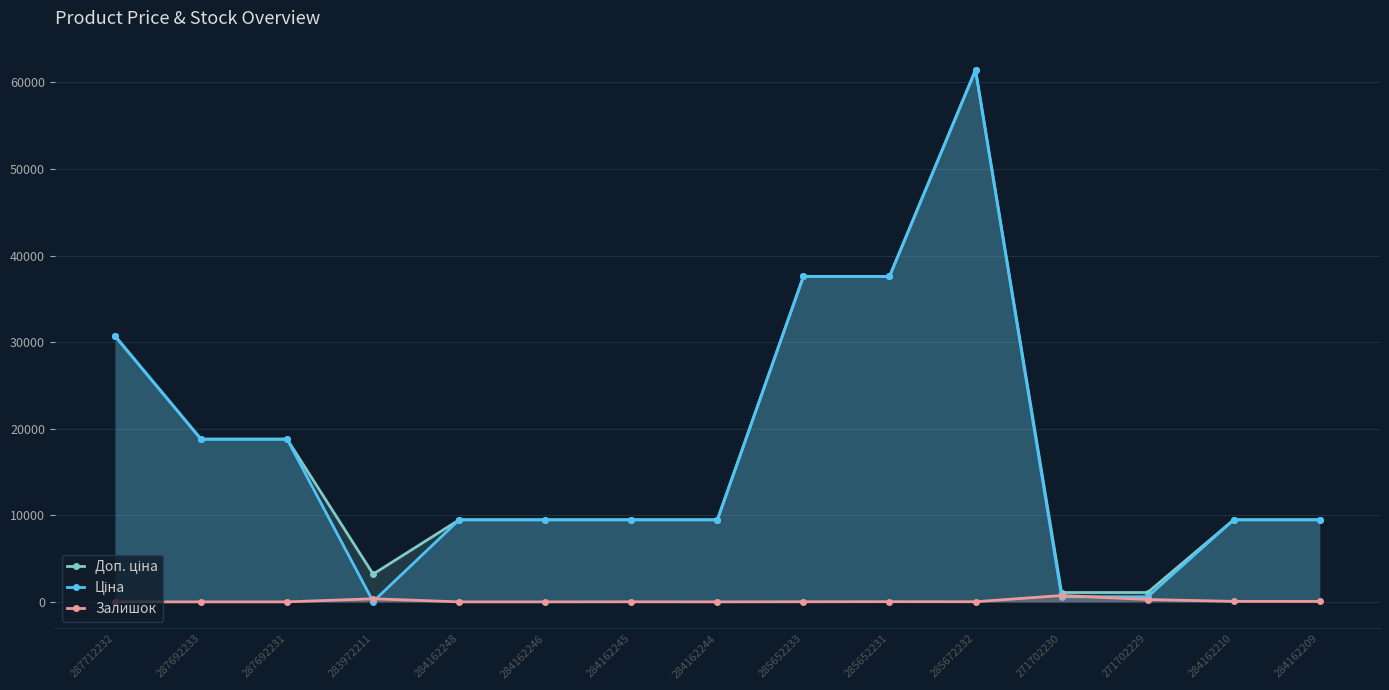

Which series has the largest total across all categories?

Доп. ціна